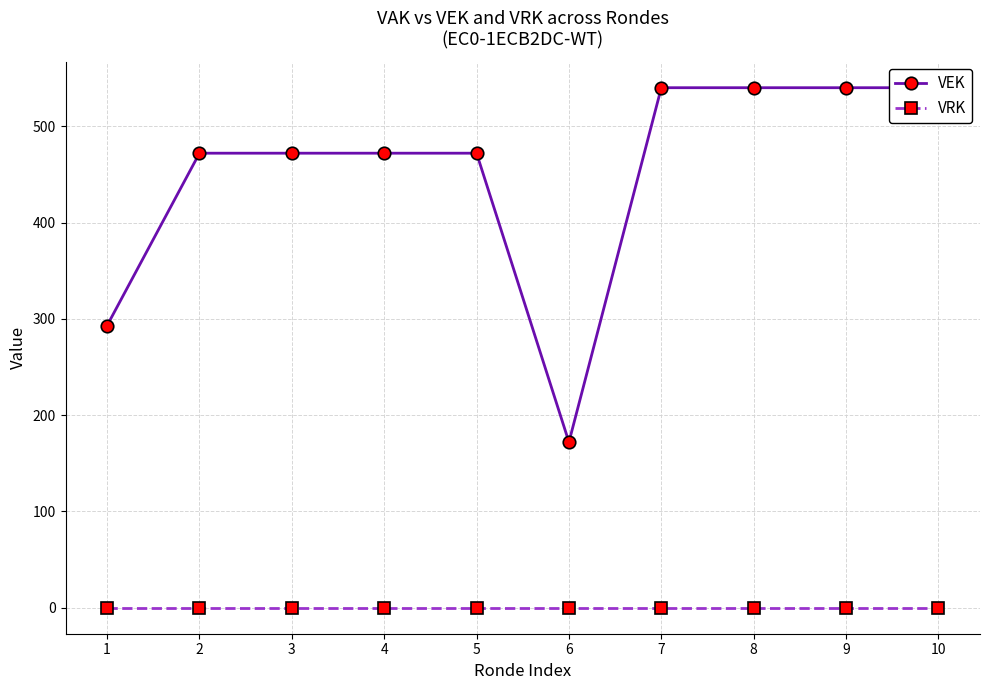

What is the spread (max minus min) of values at 4?

472